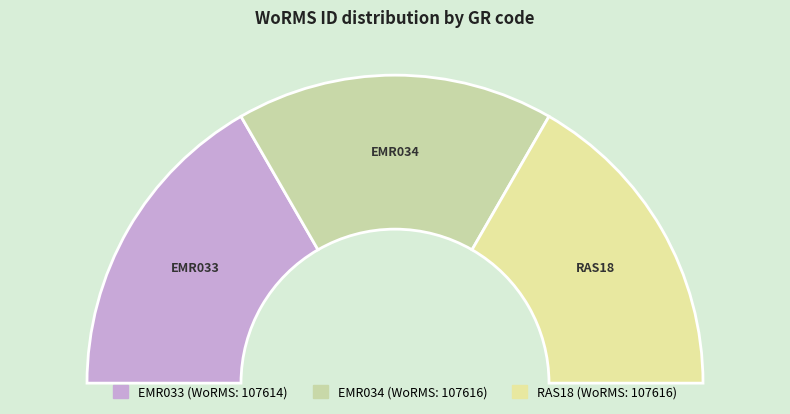

Count the number of slices in the pie.

3